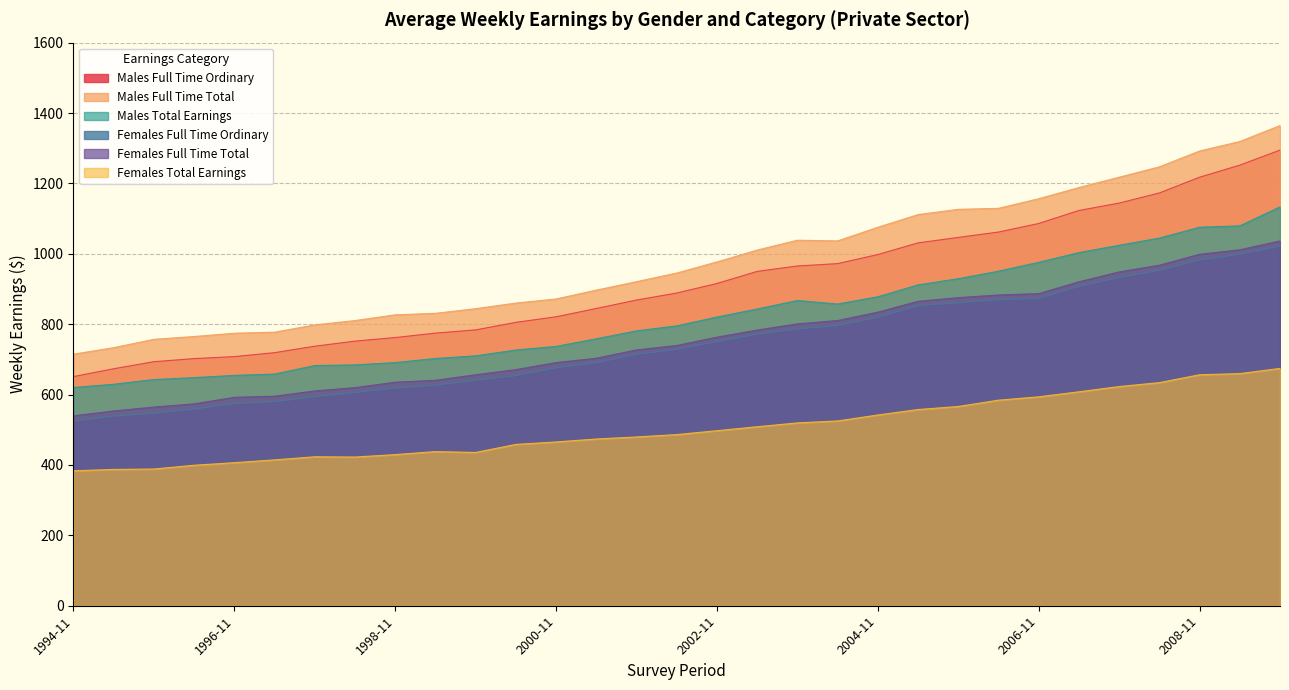

Where is the first local maximum for Males Full Time Total?

2003-11